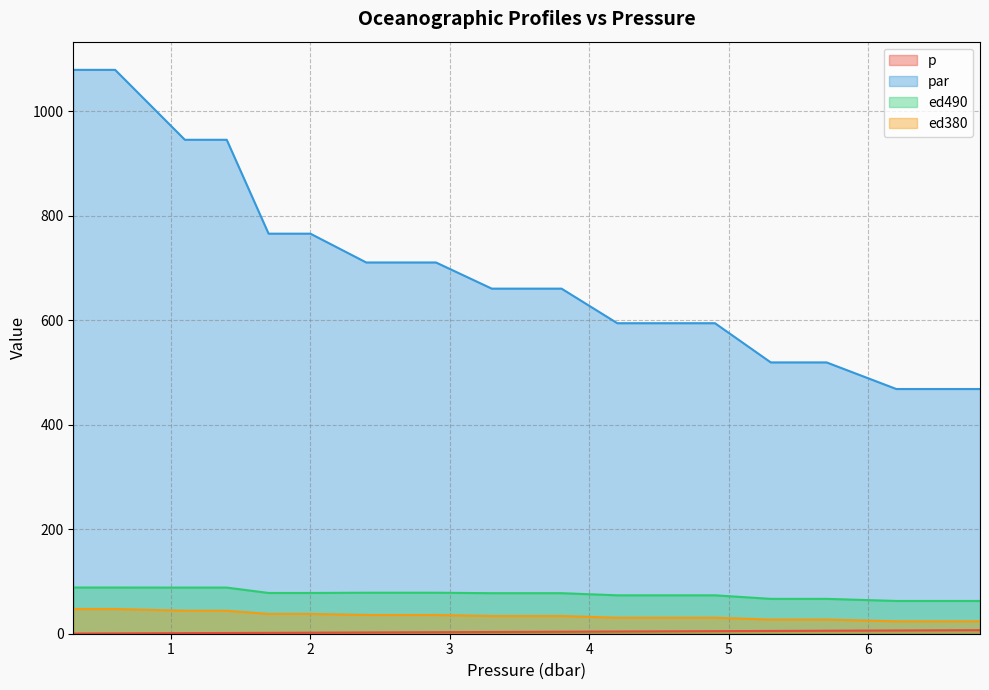

Which series has the widest spread of values?

par